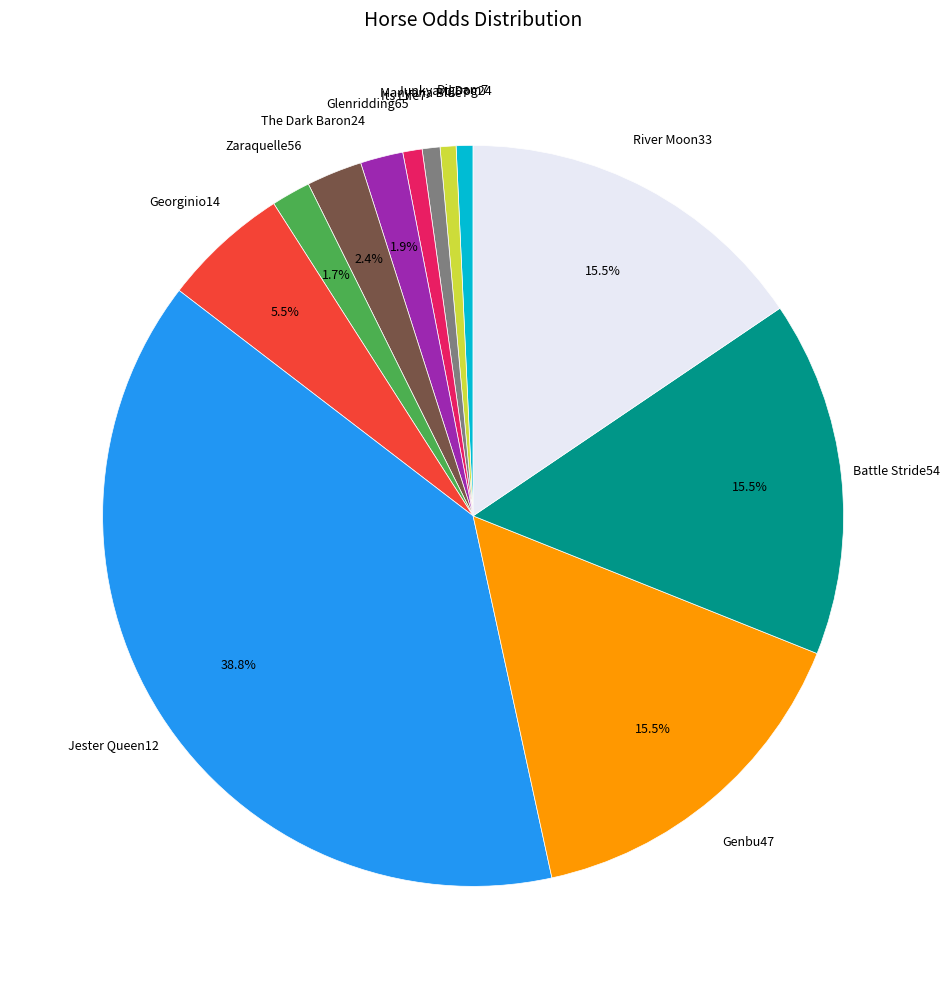

Is there a majority slice in this chart?

No